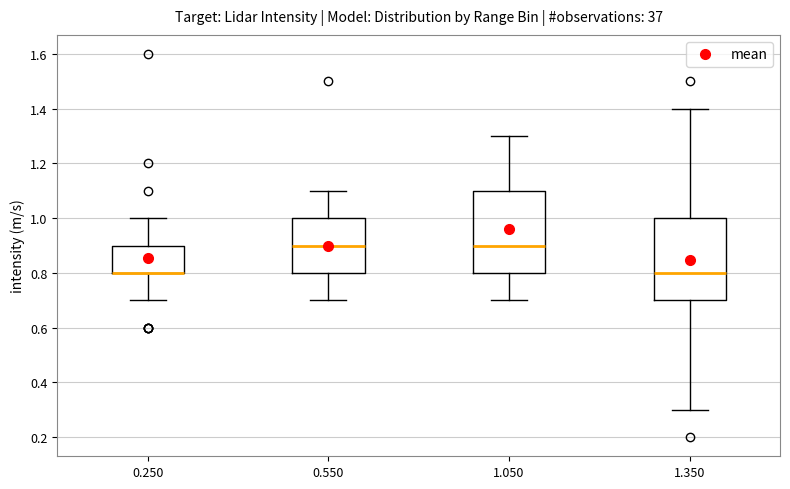

Where is the lower edge of the box at x = 0.250 on the y-axis? The values are not printed on the chart, so give them approximately, as read against the axis.

0.8